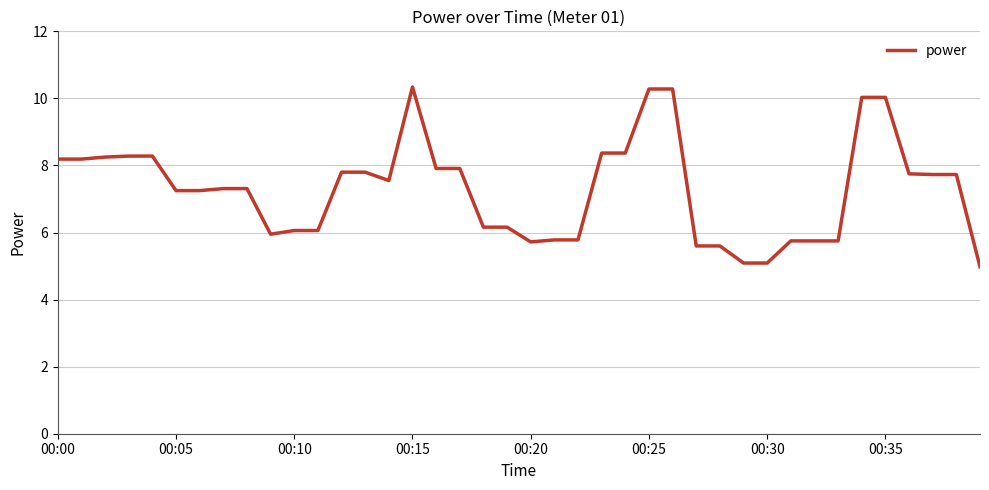

What is the smallest value displayed?

5.0